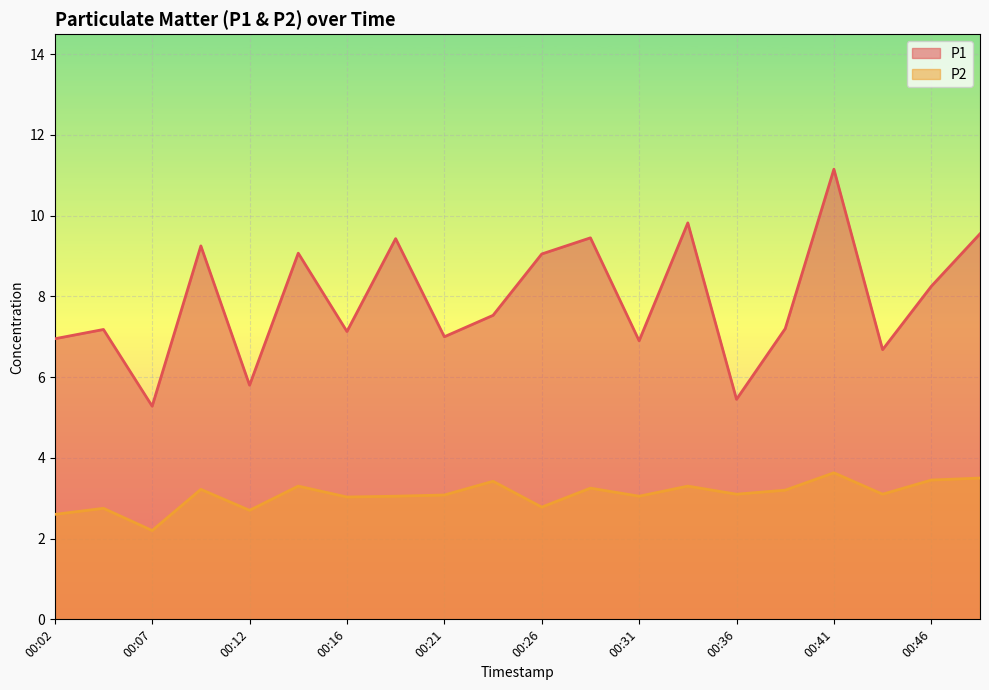

True or false: P1 and P2 cross at least once.

False